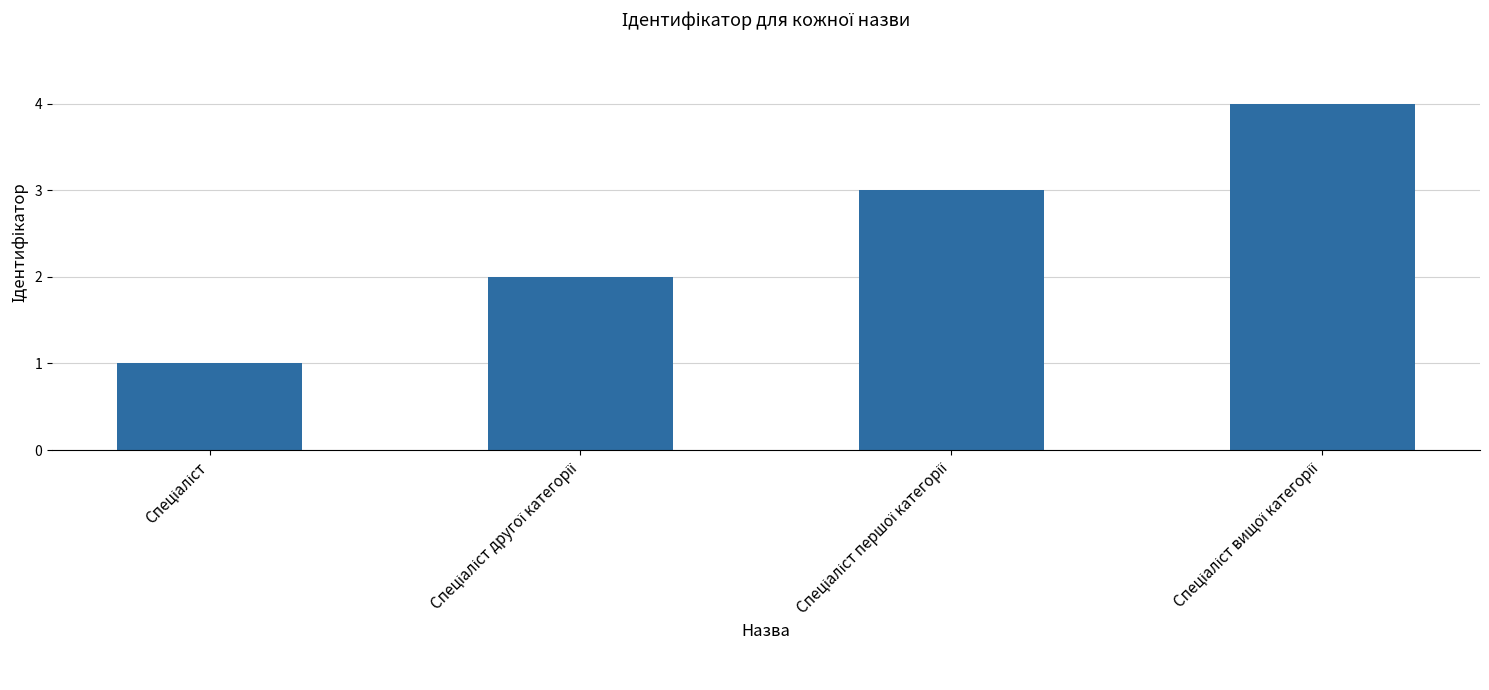

What is the difference between the maximum and minimum values?

3